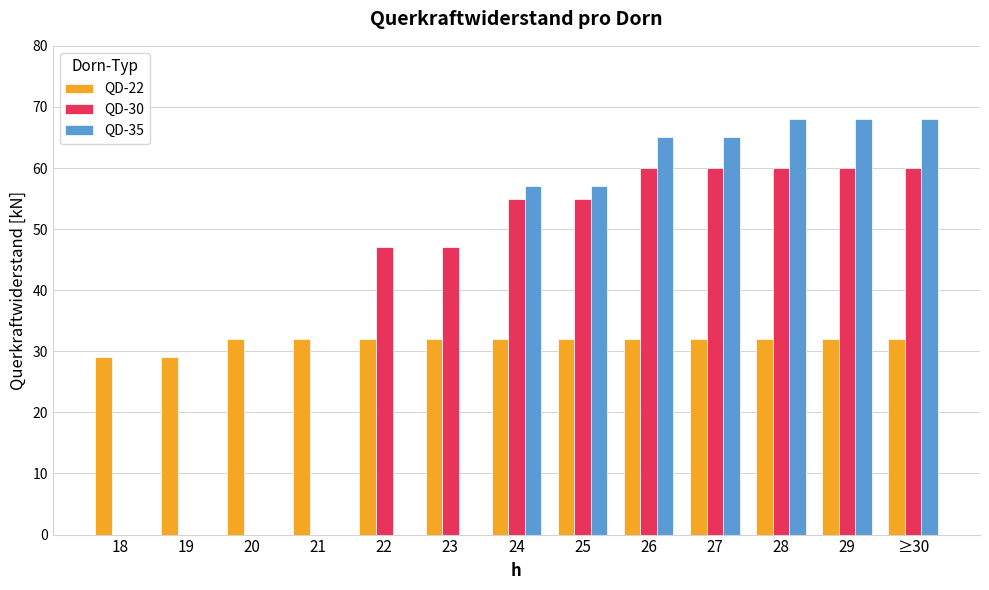

Between 18 and 29, which series saw the biggest shift?

QD-35